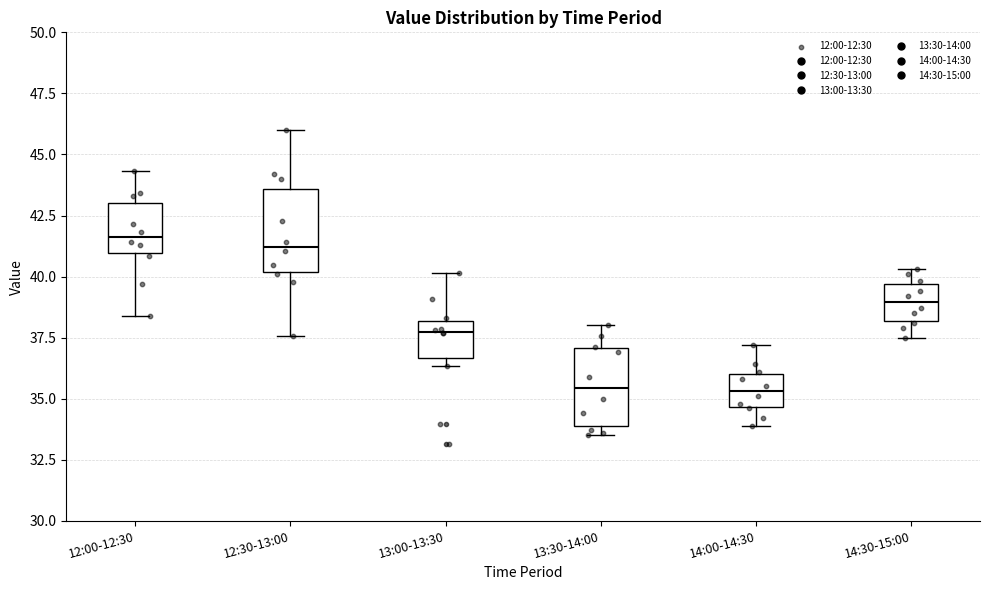

Reading left to right, transcribe this box plot: for each box, give where its median line is, the range the box spans, and where its two whiskers end, as read against the y-axis. The values are not printed on the chart, so give them approximately, as read against the axis.

12:00-12:30: median 41.5, box 41.0 to 43.0, whiskers 38.5 to 44.5
12:30-13:00: median 41.0, box 40.0 to 43.5, whiskers 37.5 to 46.0
13:00-13:30: median 38.0 (just below the box's upper edge), box 36.5 to 38.0, whiskers 36.5 (just below the box's lower edge) to 40.0
13:30-14:00: median 35.5, box 34.0 to 37.0, whiskers 33.5 to 38.0
14:00-14:30: median 35.5, box 34.5 to 36.0, whiskers 34.0 to 37.0
14:30-15:00: median 39.0, box 38.0 to 39.5, whiskers 37.5 to 40.5